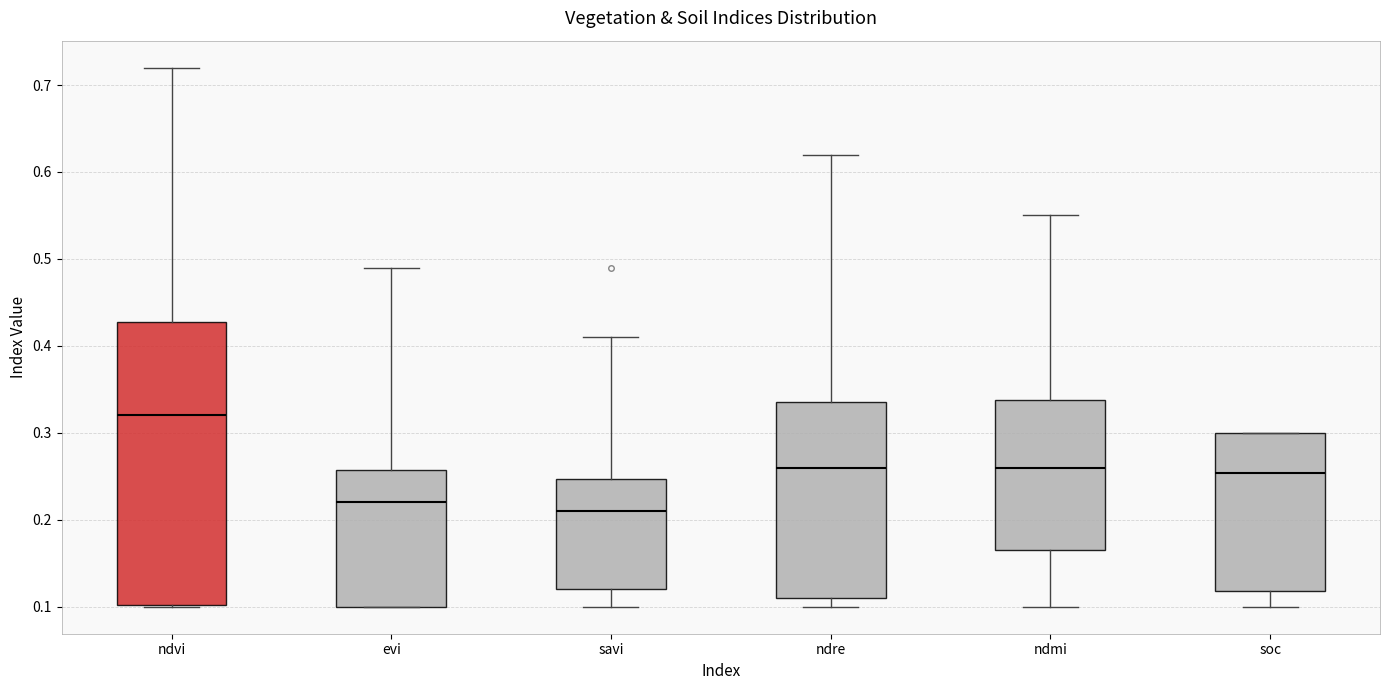

Where is the upper edge of the box for ndmi on the y-axis? The values are not printed on the chart, so give them approximately, as read against the axis.

0.34